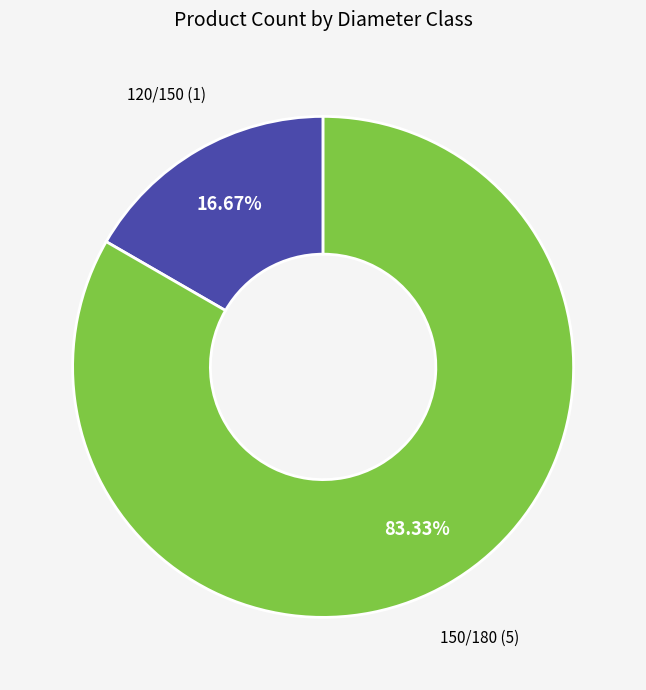

Is there any slice that represents more than half of the pie?

Yes